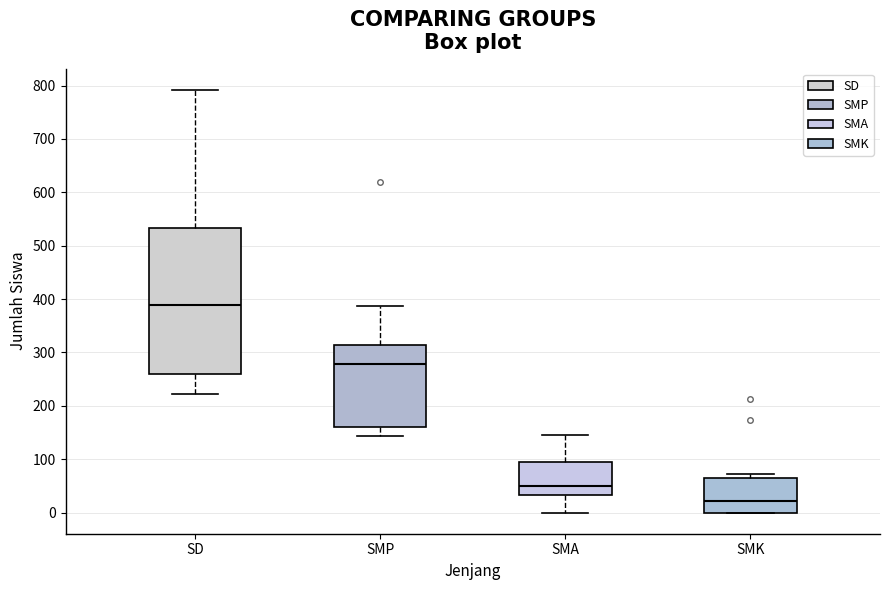

Where does the upper whisker of the box for SMP end on the y-axis? The values are not printed on the chart, so give them approximately, as read against the axis.

390